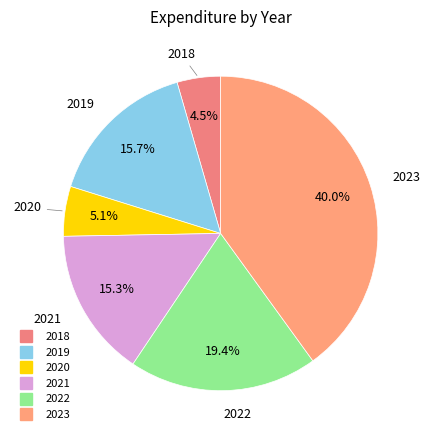

To the nearest percent, what is the difference between the 2023 and 2019 slice percentages?

24%